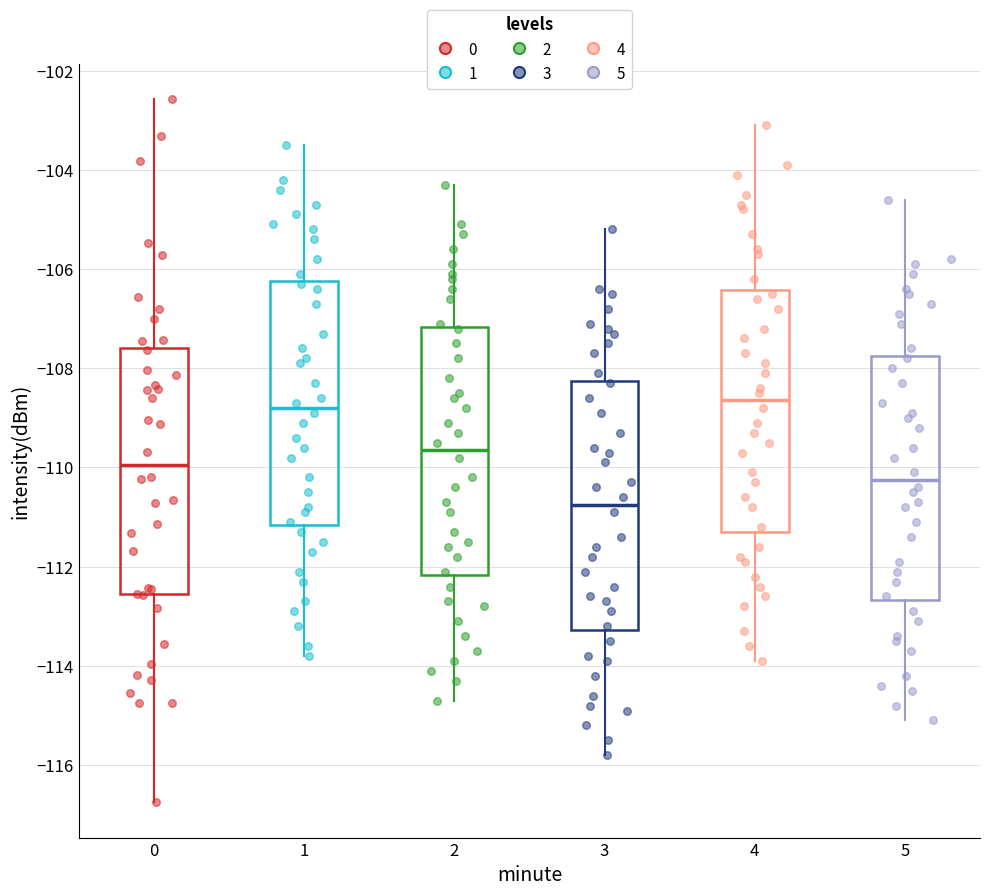

Where does the upper whisker of the box at x = 0 end on the y-axis? The values are not printed on the chart, so give them approximately, as read against the axis.

-102.6